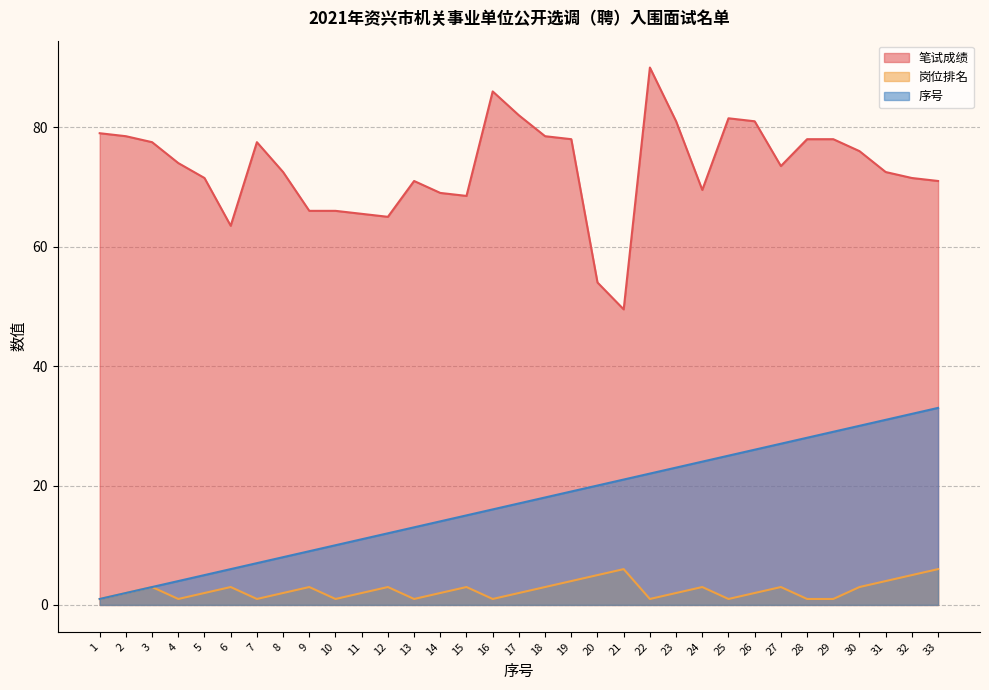

Reading right to left, transcribe all the data shown in this chart.

笔试成绩: 71.0	71.5	72.5	76.0	78.0	78.0	73.5	81.0	81.5	69.5	81.0	90.0	49.5	54.0	78.0	78.5	82.0	86.0	68.5	69.0	71.0	65.0	65.5	66.0	66.0	72.5	77.5	63.5	71.5	74.0	77.5	78.5	79.0
岗位排名: 6.0	5.0	4.0	3.0	1.0	1.0	3.0	2.0	1.0	3.0	2.0	1.0	6.0	5.0	4.0	3.0	2.0	1.0	3.0	2.0	1.0	3.0	2.0	1.0	3.0	2.0	1.0	3.0	2.0	1.0	3.0	2.0	1.0
序号: 33.0	32.0	31.0	30.0	29.0	28.0	27.0	26.0	25.0	24.0	23.0	22.0	21.0	20.0	19.0	18.0	17.0	16.0	15.0	14.0	13.0	12.0	11.0	10.0	9.0	8.0	7.0	6.0	5.0	4.0	3.0	2.0	1.0